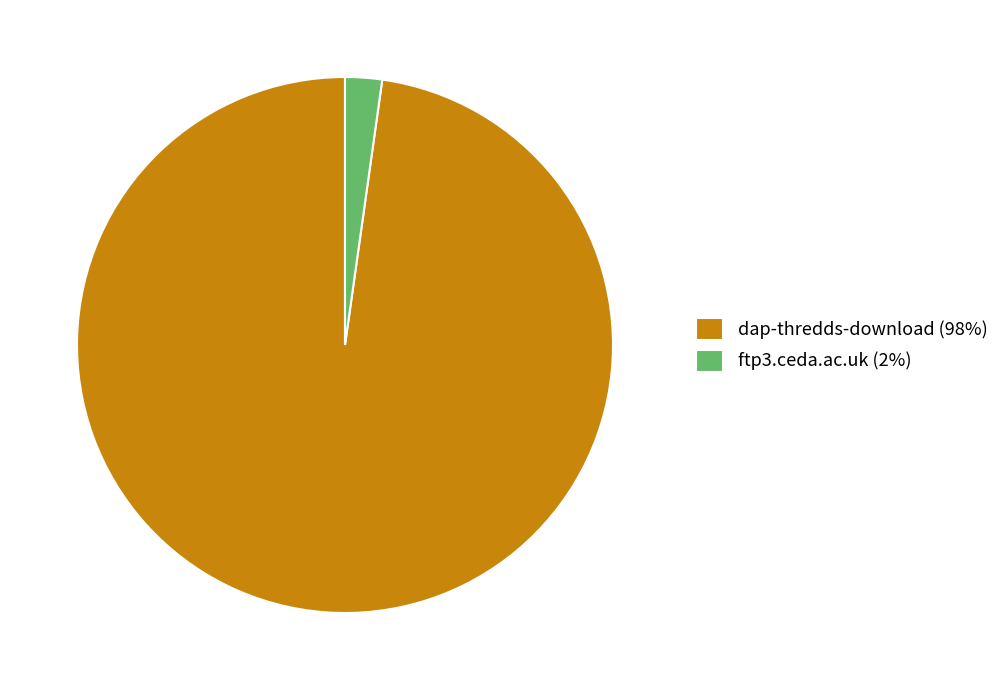

Between ftp3.ceda.ac.uk (2%) and dap-thredds-download (98%), which is larger?

dap-thredds-download (98%)